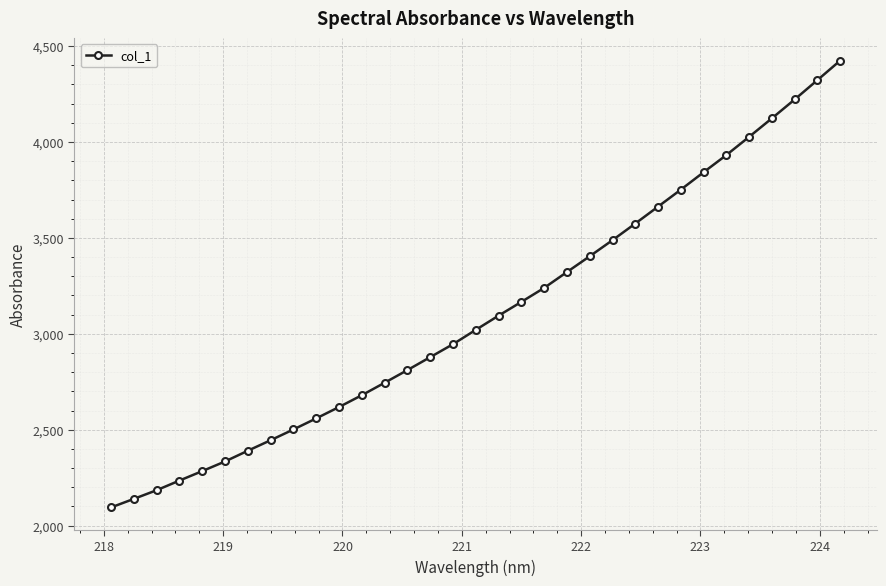

What is the value of the 25th point from the left?

3663.1